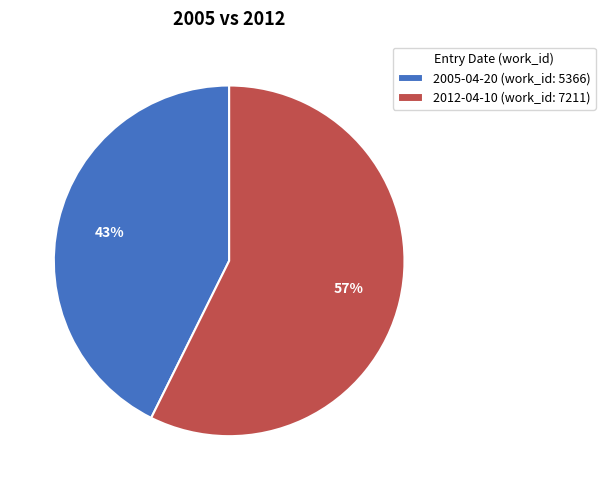

Rank the categories by value from highest to lowest.

2012-04-10 (work_id: 7211), 2005-04-20 (work_id: 5366)